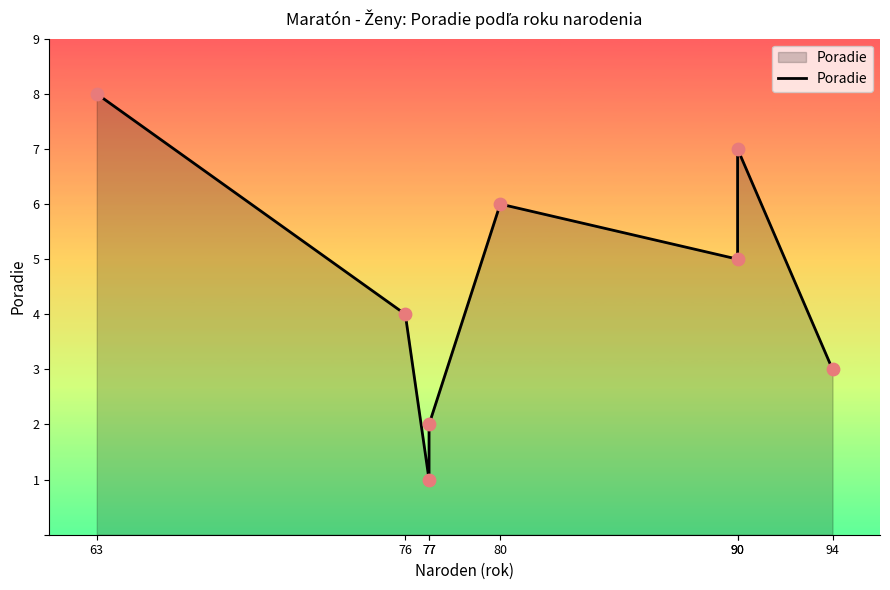

What is the ratio of the value at 76 to the value at 90?

0.6